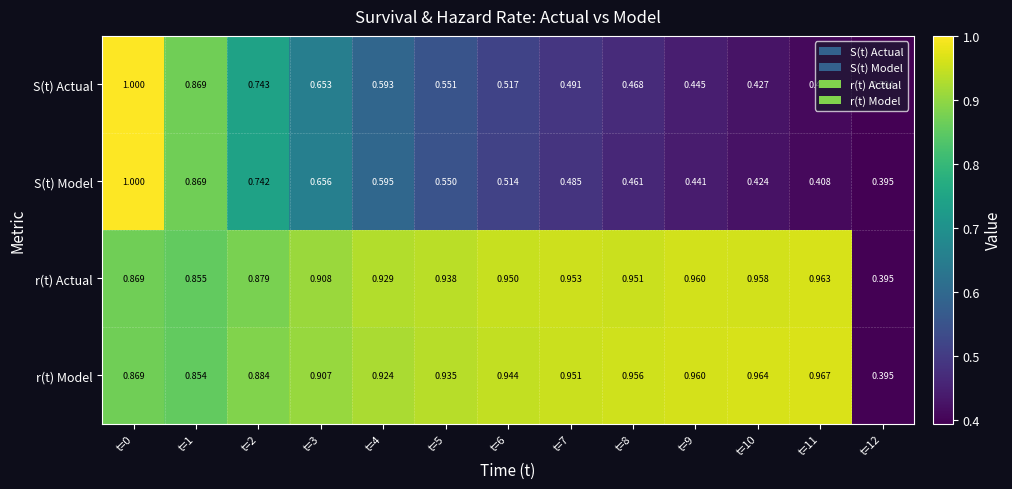

At how many categories does at least one series exceed 0?

13